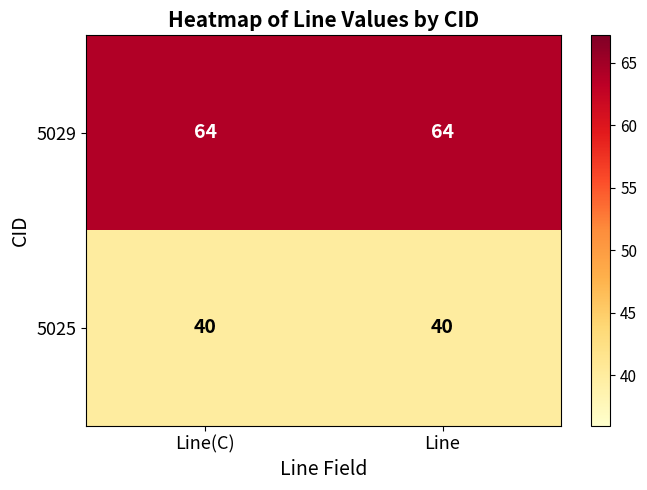

Reading left to right, extract all data points from this chart.

5029: Line(C)=64	Line=64
5025: Line(C)=40	Line=40